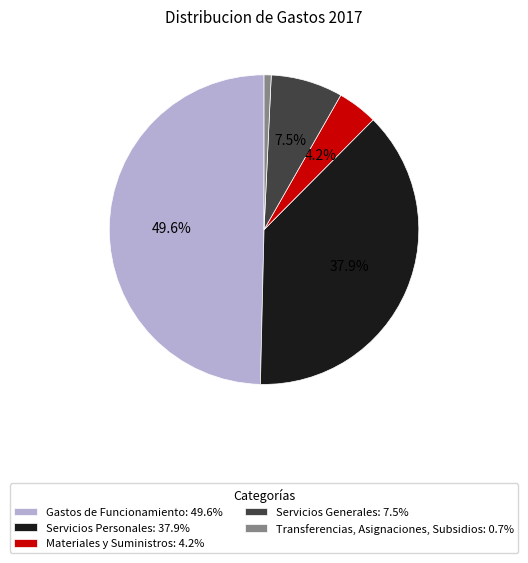

Does Transferencias, Asignaciones, Subsidios: 0.7% account for over 50% of the chart?

No